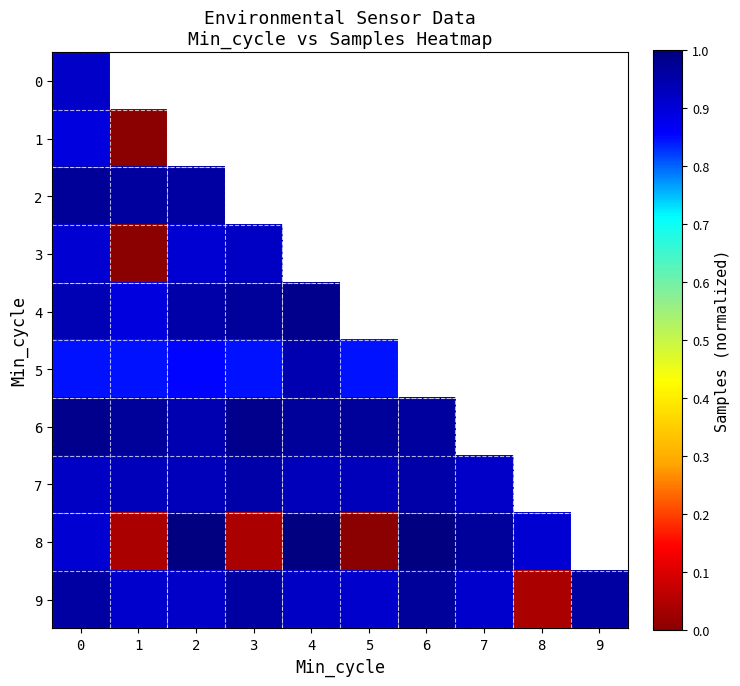

What is the difference between the maximum and minimum values in the 8 series?

1.0